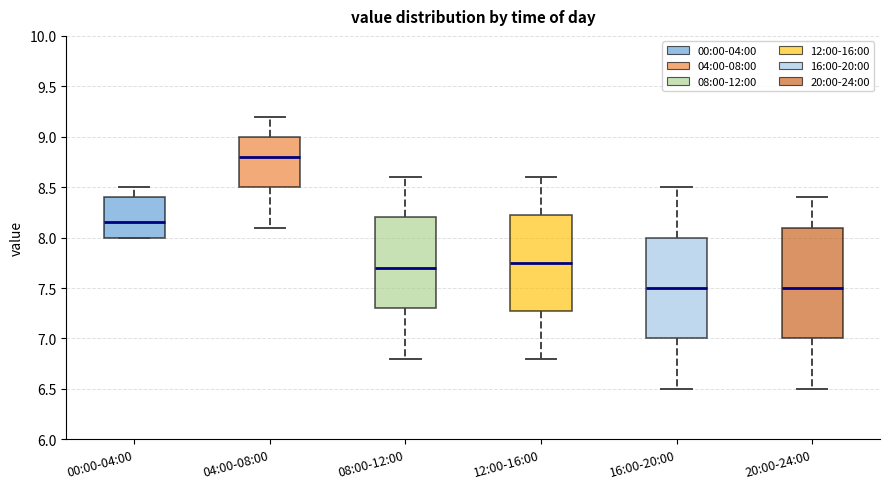

Which box's median line is the highest?

04:00-08:00